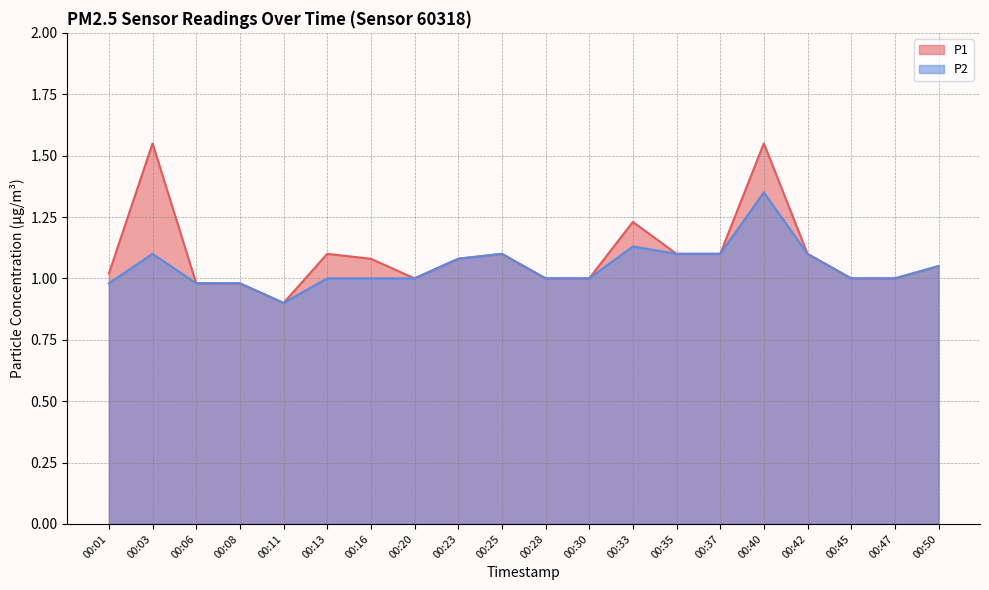

What is the difference between the second highest and second lowest values in the P2 series?

0.1